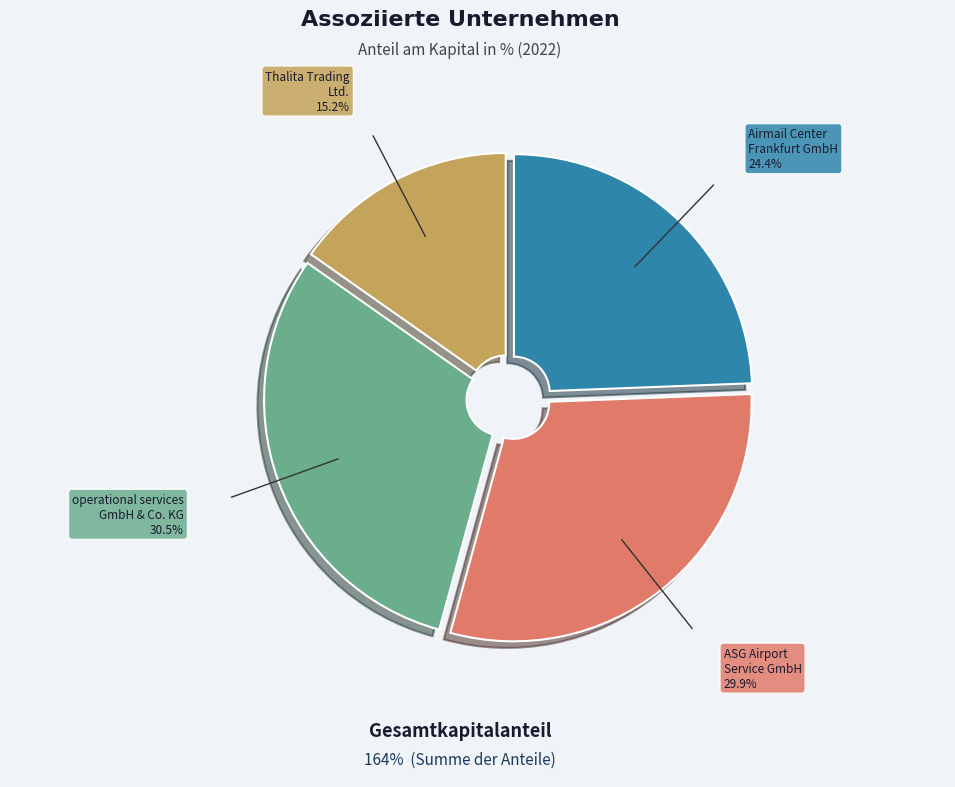

Does any single category account for the majority?

No